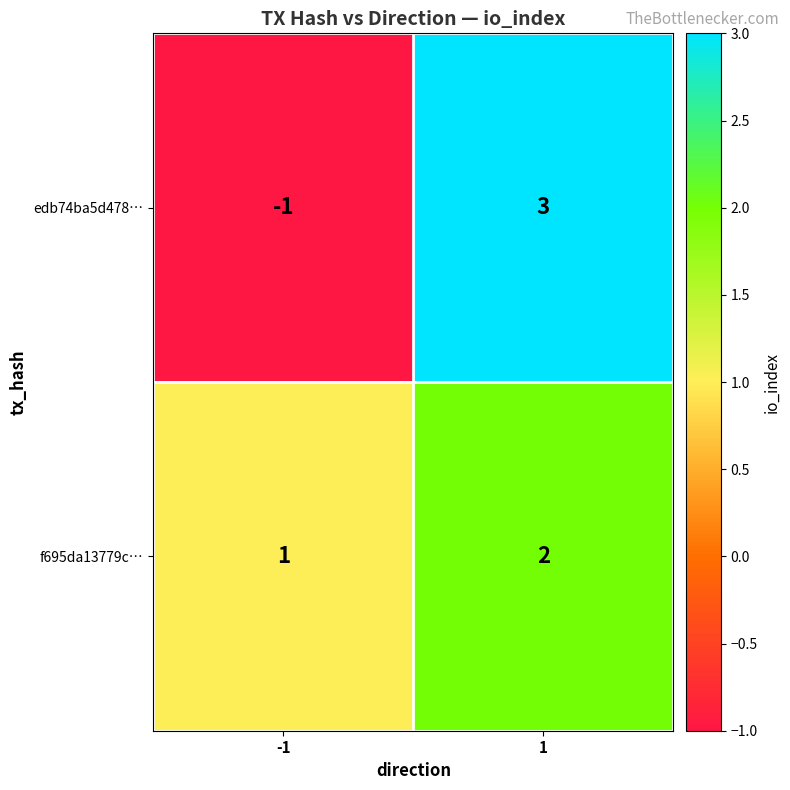

List the labels in order of f695da13779c… value, largest first.

1, -1